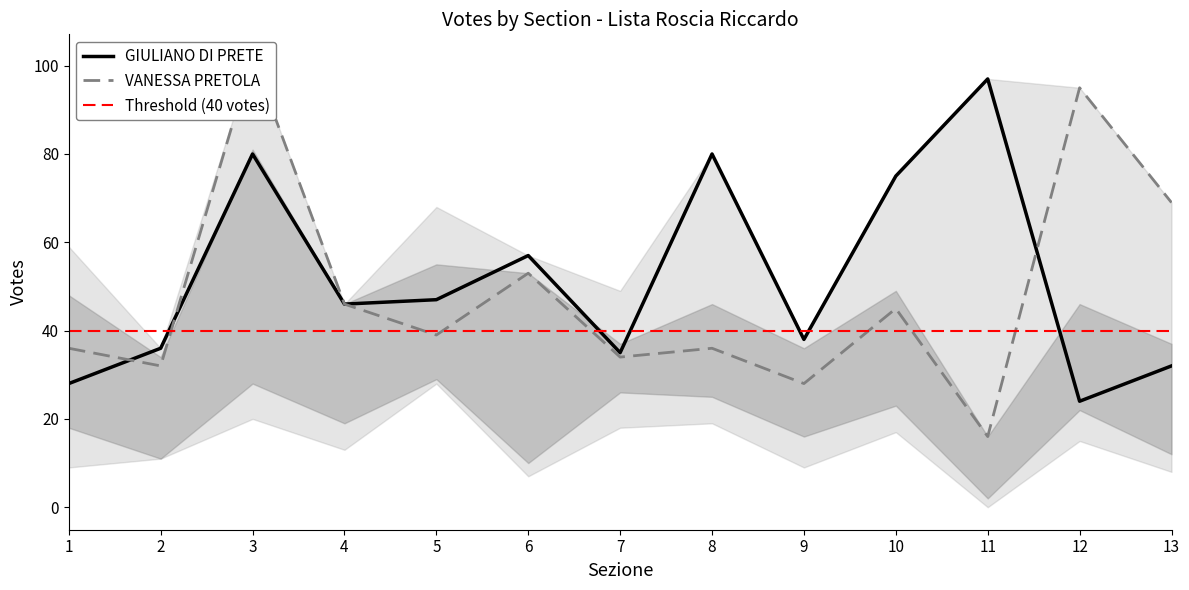

What is the value of the VANESSA PRETOLA point at the 5th from the left?

39